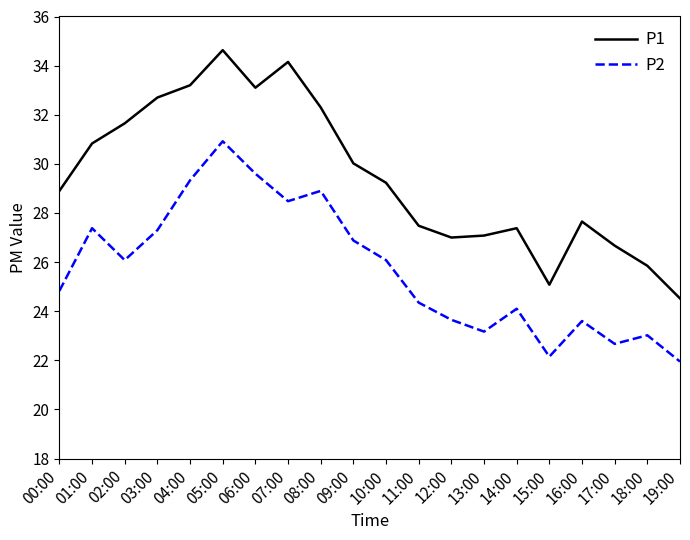

List the series in order of their peak value, lowest first.

P2, P1